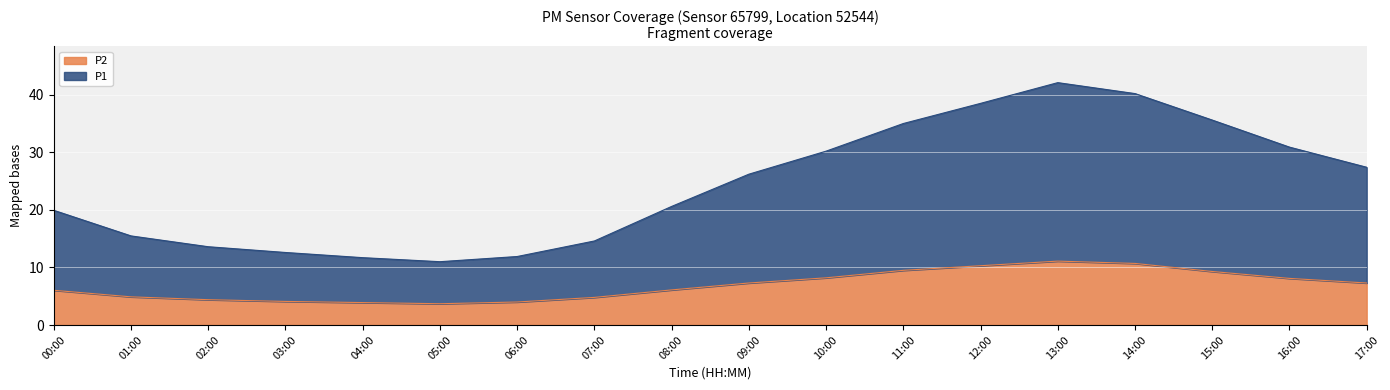

What is the average value of the P1 series?

18.0